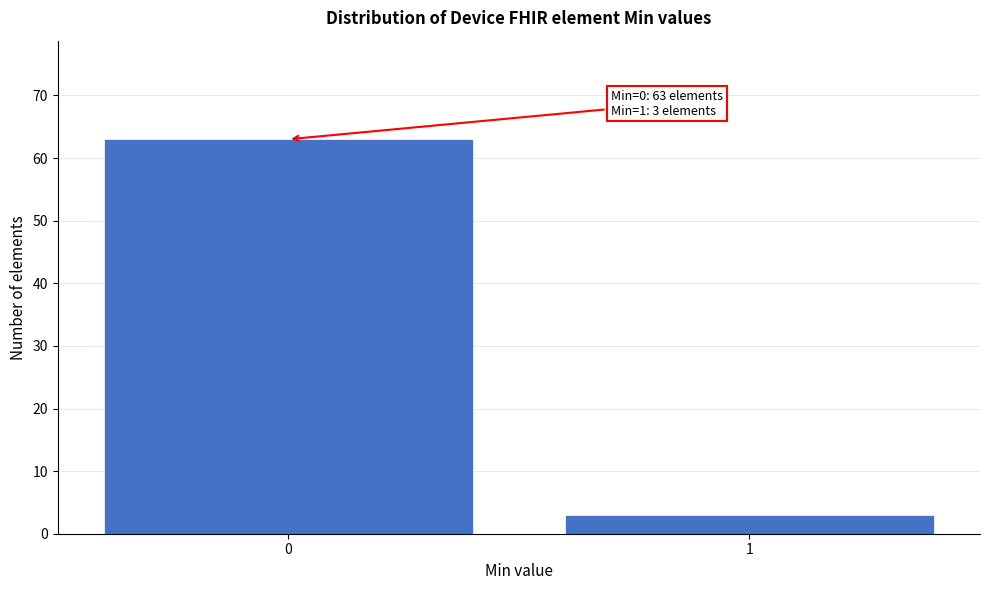

Reading left to right, list all the values displayed in this chart.

63	3